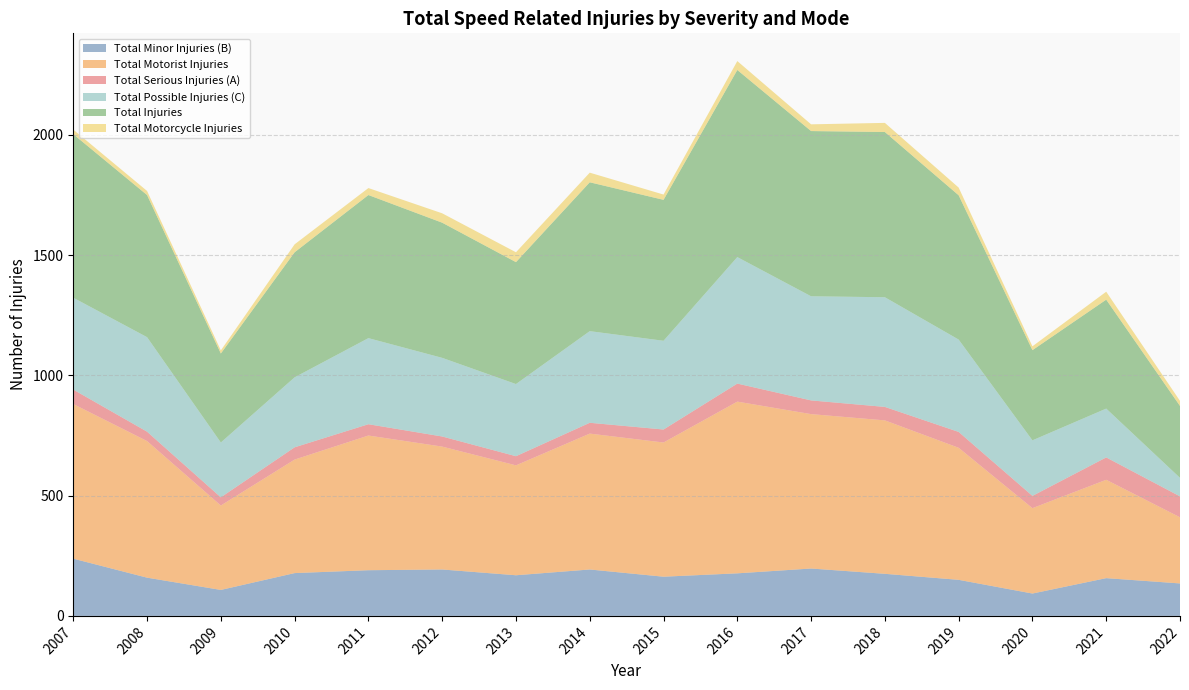

Reading left to right, transcribe all the data shown in this chart.

Total Minor Injuries (B): 2007=238	2008=159	2009=108	2010=178	2011=190	2012=193	2013=169	2014=193	2015=163	2016=177	2017=197	2018=175	2019=150	2020=93	2021=157	2022=135
Total Motorist Injuries: 2007=643	2008=568	2009=351	2010=472	2011=560	2012=511	2013=457	2014=565	2015=558	2016=714	2017=642	2018=638	2019=549	2020=355	2021=409	2022=275
Total Serious Injuries (A): 2007=60	2008=39	2009=34	2010=51	2011=47	2012=42	2013=38	2014=45	2015=54	2016=75	2017=57	2018=56	2019=66	2020=51	2021=93	2022=87
Total Possible Injuries (C): 2007=382	2008=393	2009=228	2010=291	2011=358	2012=327	2013=300	2014=381	2015=369	2016=526	2017=433	2018=456	2019=384	2020=231	2021=203	2022=77
Total Injuries: 2007=680	2008=591	2009=370	2010=520	2011=595	2012=562	2013=507	2014=619	2015=586	2016=778	2017=687	2018=687	2019=600	2020=375	2021=453	2022=299
Total Motorcycle Injuries: 2007=19	2008=17	2009=13	2010=33	2011=29	2012=39	2013=41	2014=40	2015=22	2016=37	2017=28	2018=38	2019=32	2020=16	2021=33	2022=21